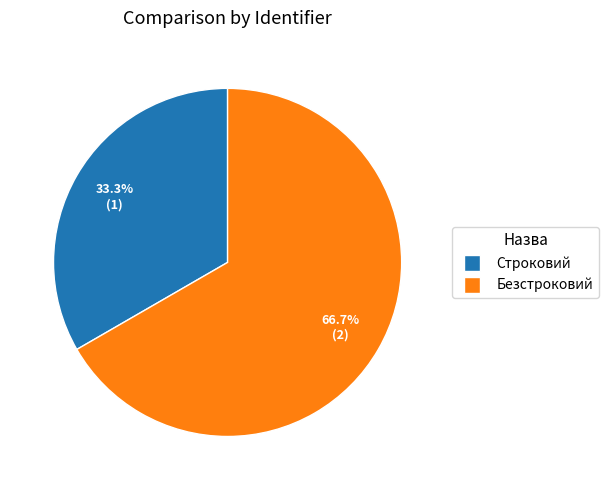

Count the number of slices in the pie.

2